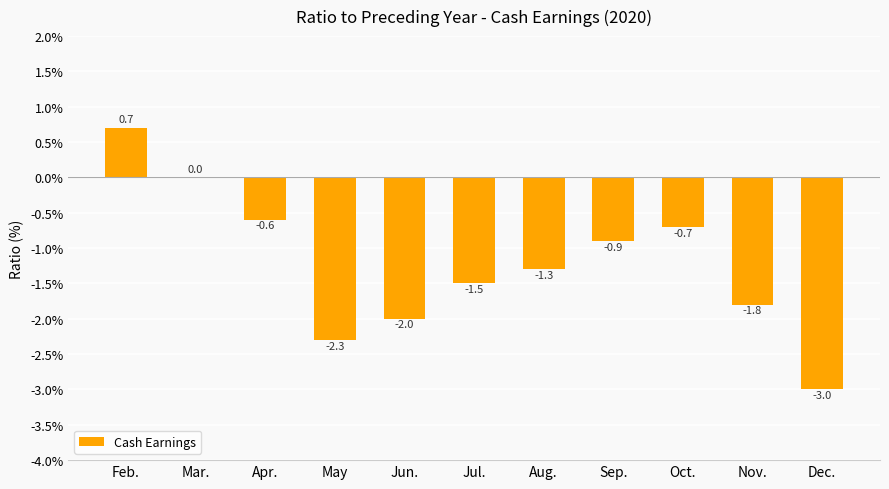

Where is the data nearest to the value -1?

Sep.